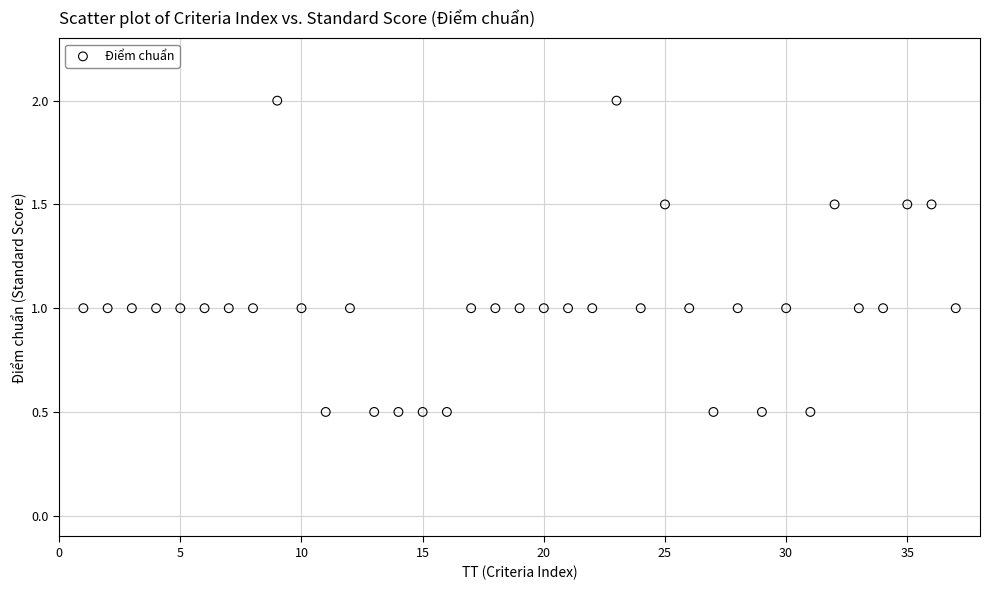

What is the range of X values (max minus min)?

36.0